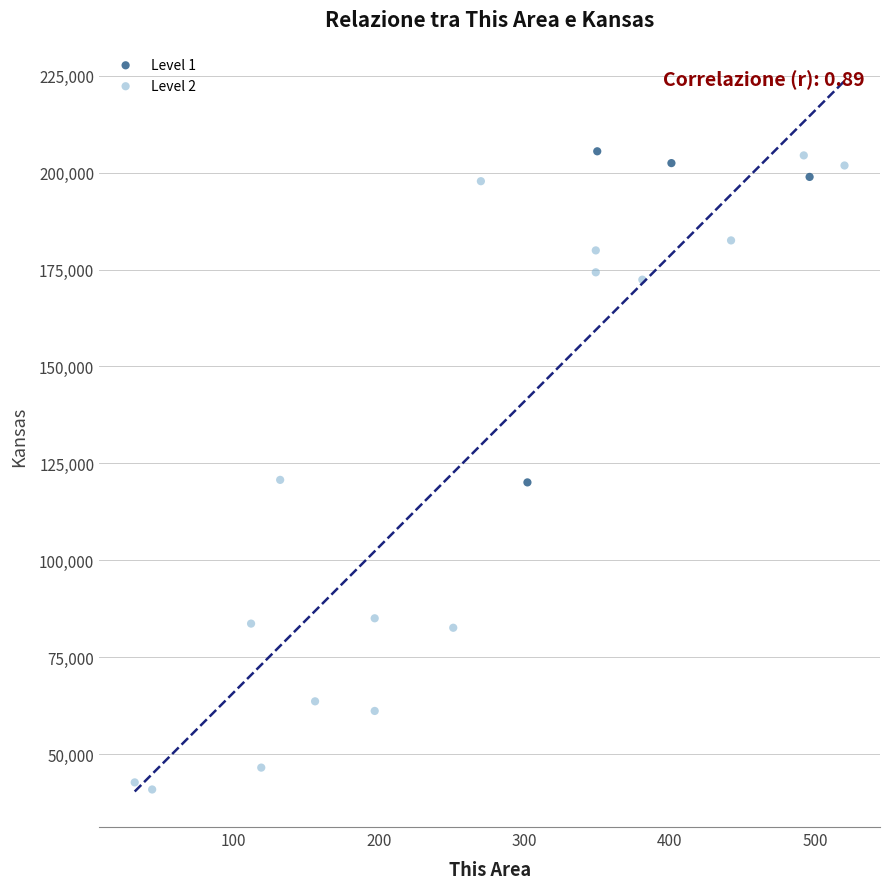

Which series has the largest Y range (max minus min)?

Level 2